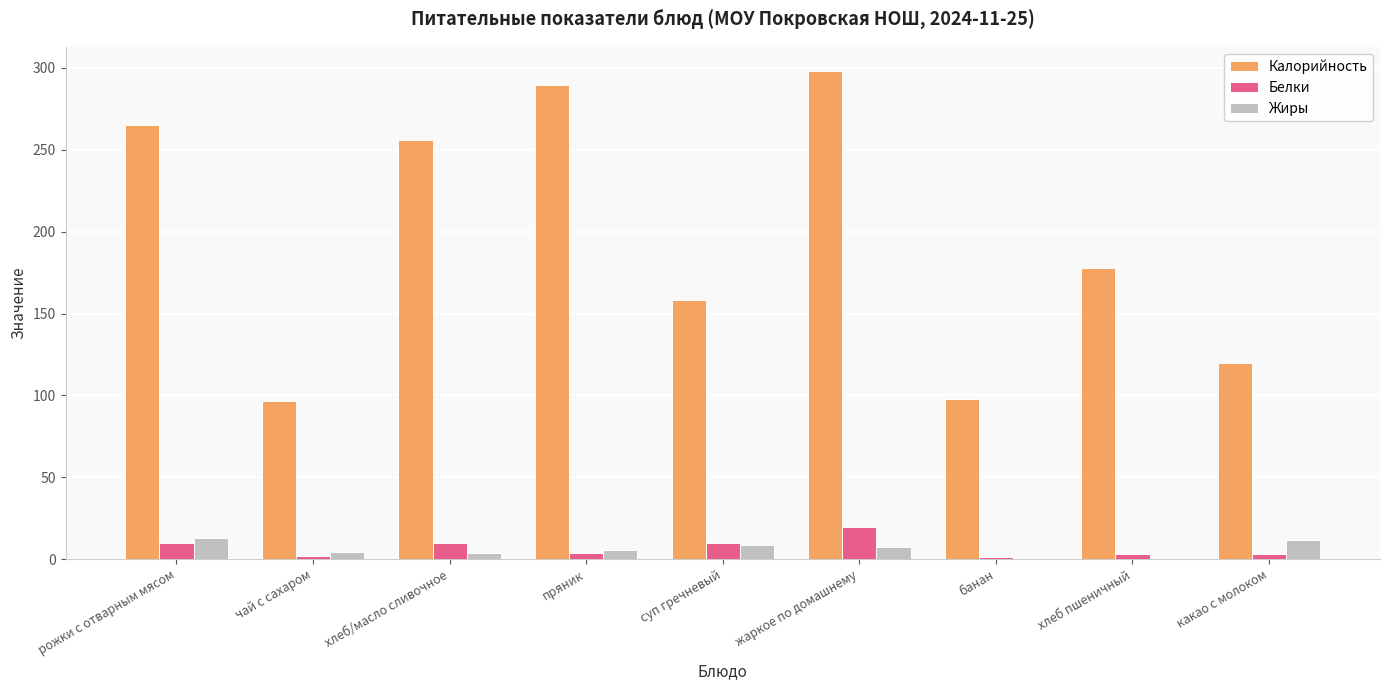

What is the spread (max minus min) of values at хлеб пшеничный?

177.4